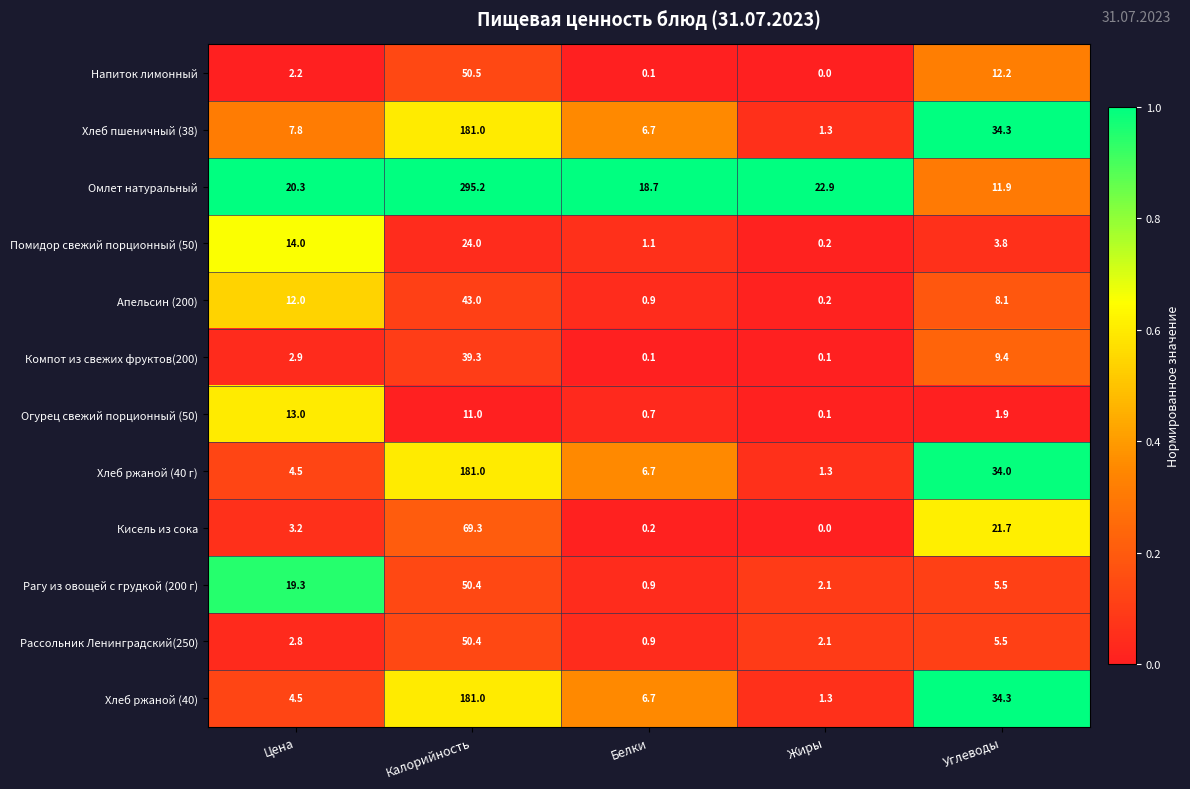

What is the difference between the maximum and second lowest values in the Хлеб ржаной (40) series?

176.5